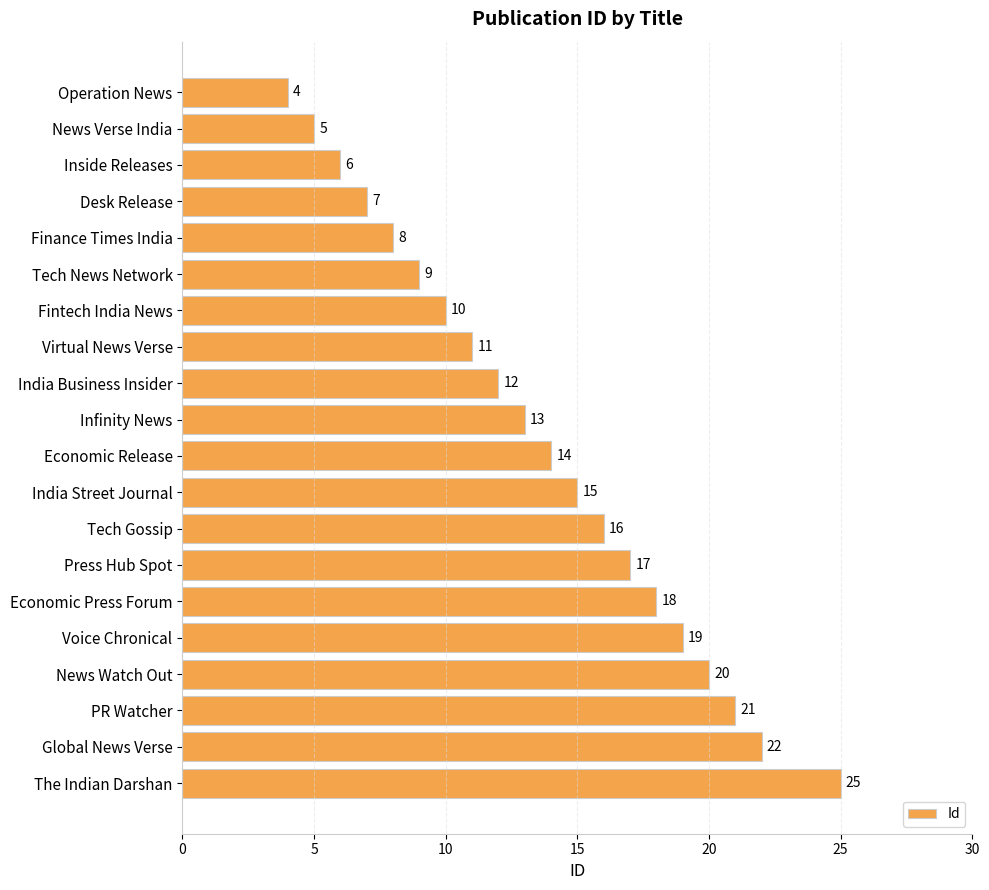

What is the label of the 1st bar from the bottom?

The Indian Darshan